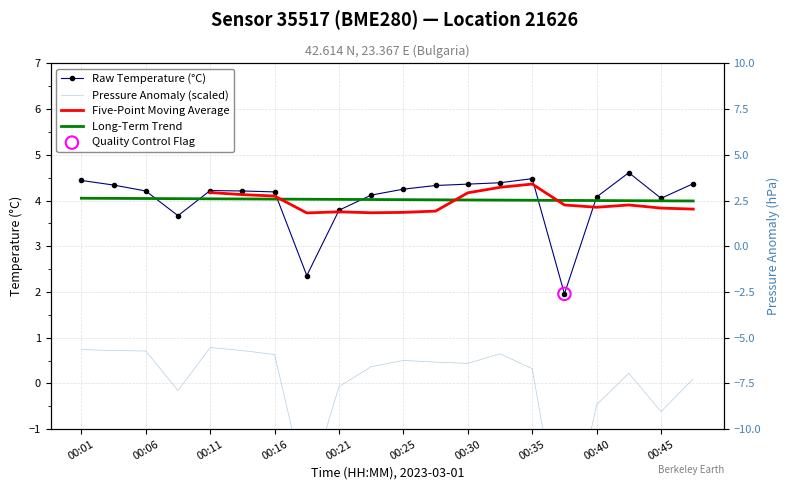

Which series has the largest total across all categories?

Raw Temperature (°C)